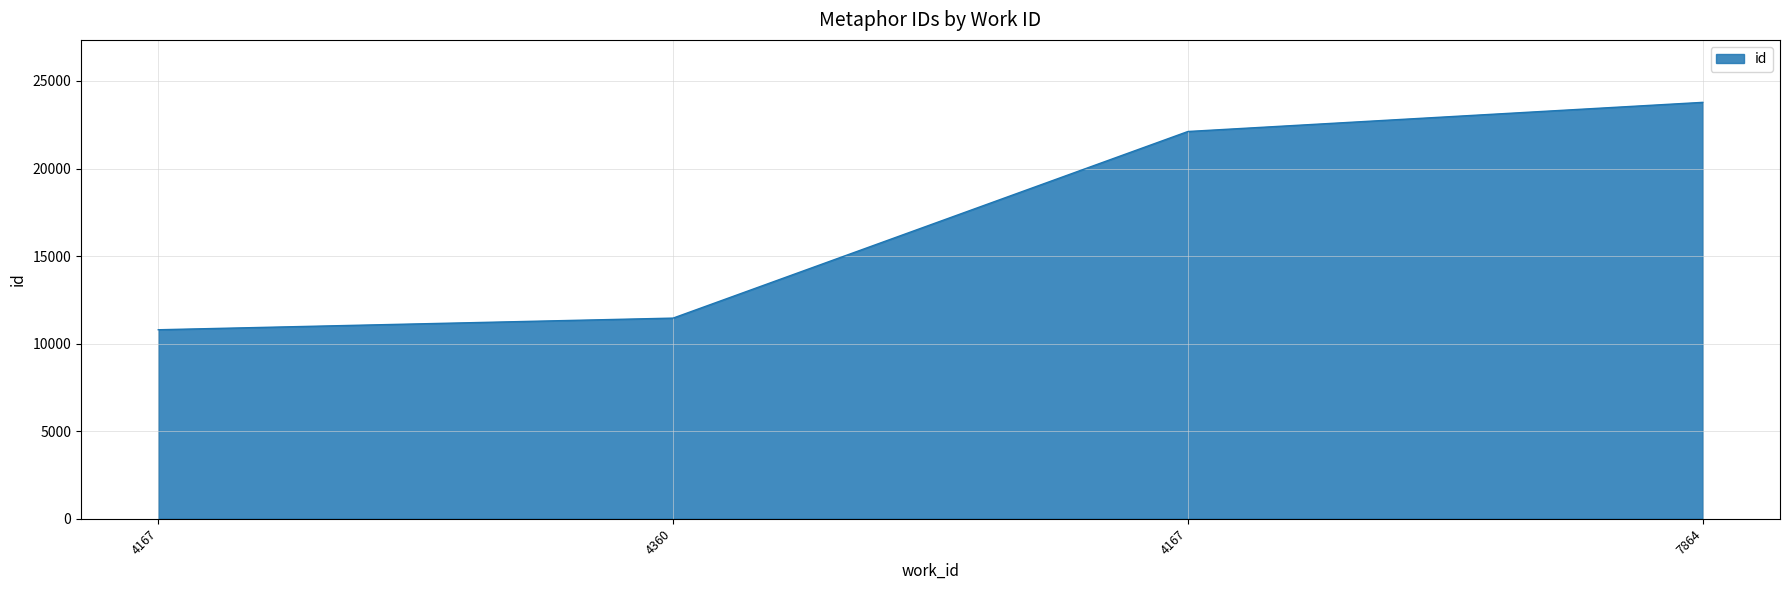

How many series are shown in this chart?

1